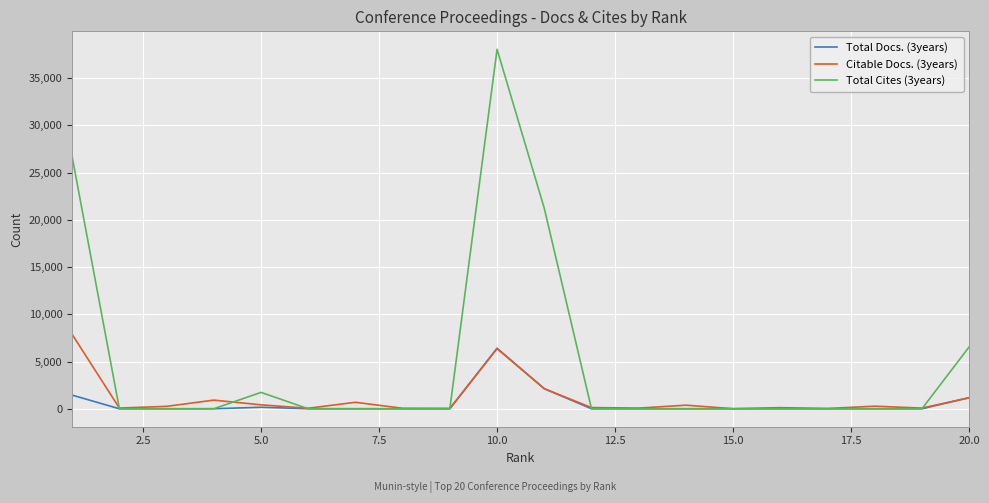

What is the difference between the maximum and minimum values in the Citable Docs. (3years) series?

7867